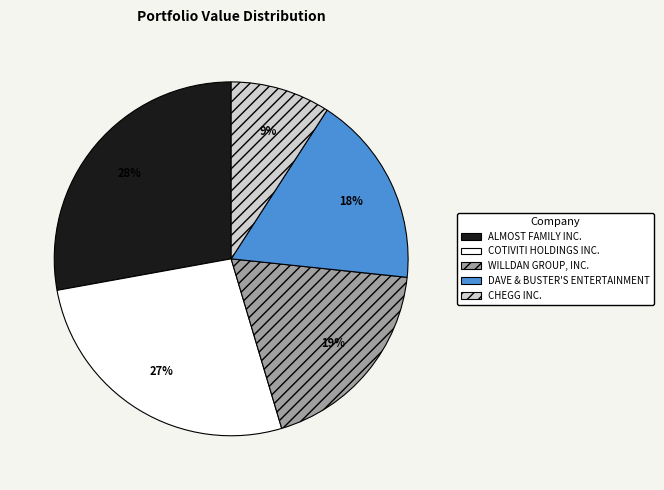

To the nearest percent, what is the difference between the COTIVITI HOLDINGS INC. and WILLDAN GROUP, INC. slice percentages?

8%